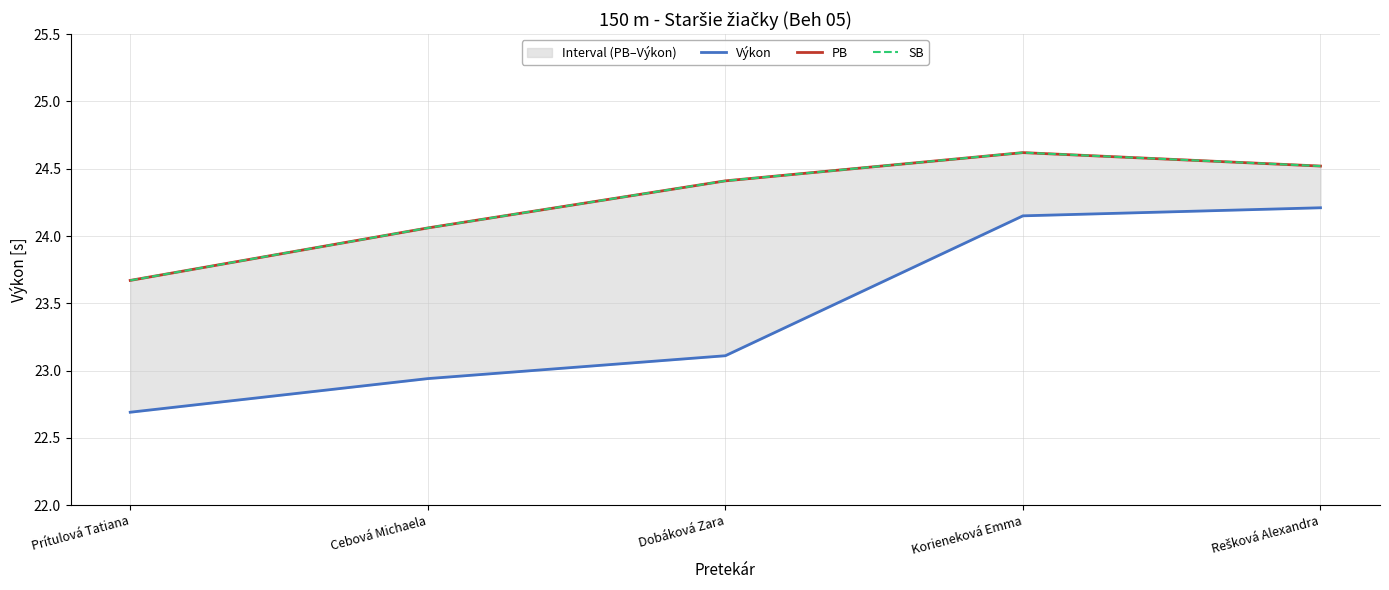

What is the approximate value of SB at Cebová Michaela?

24.1